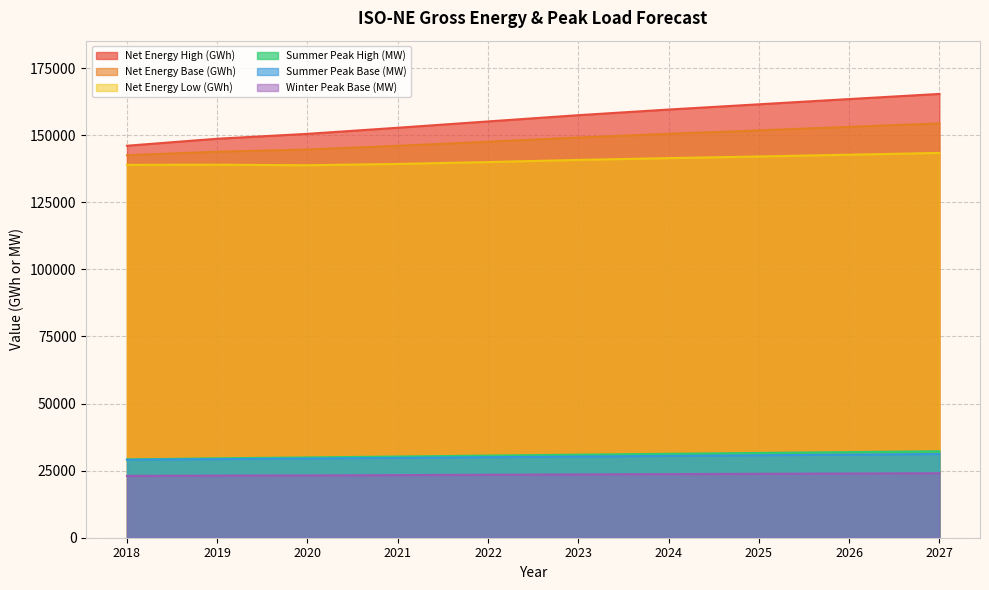

What is the sum of all Net Energy Base (GWh) values?

1483276.0